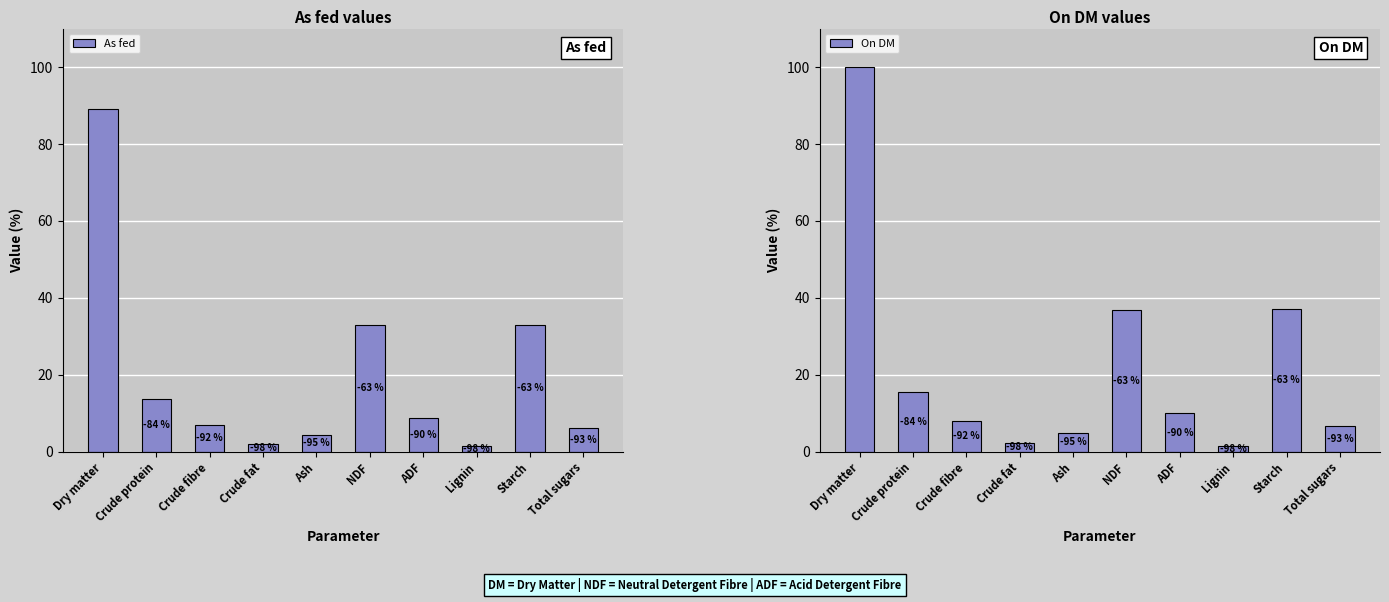

Rank the categories by As fed value from highest to lowest.

Dry matter, NDF, Starch, Crude protein, ADF, Crude fibre, Total sugars, Ash, Crude fat, Lignin